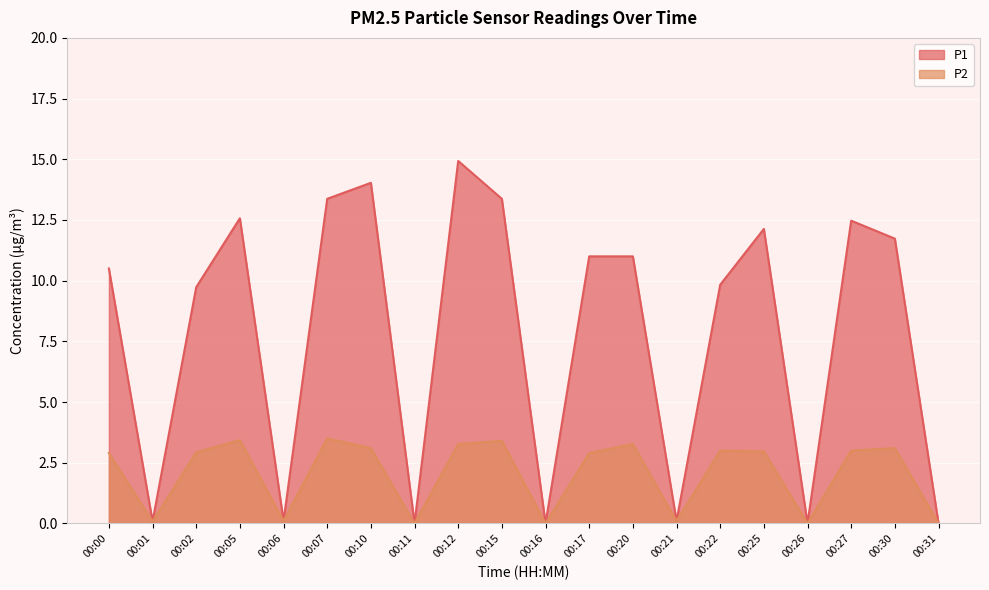

What are all the series names shown in the legend?

P1, P2